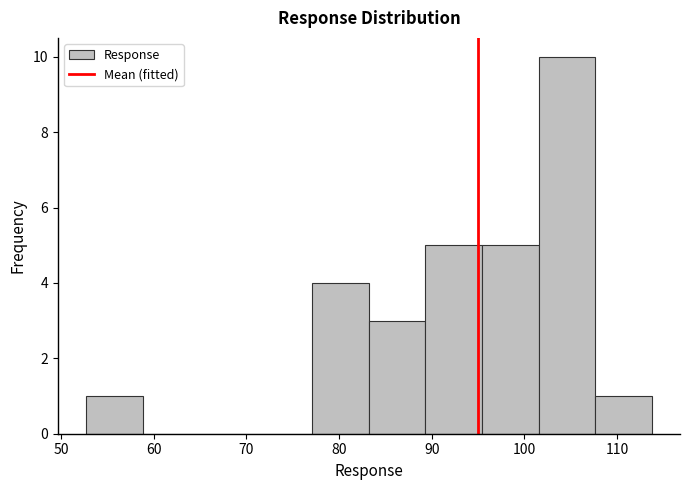

How tall is the bar that spans 102 to 108 on the x-axis? Neither the bar edges nor the heights are printed on the chart, so give them approximately, as read against the axes.

10